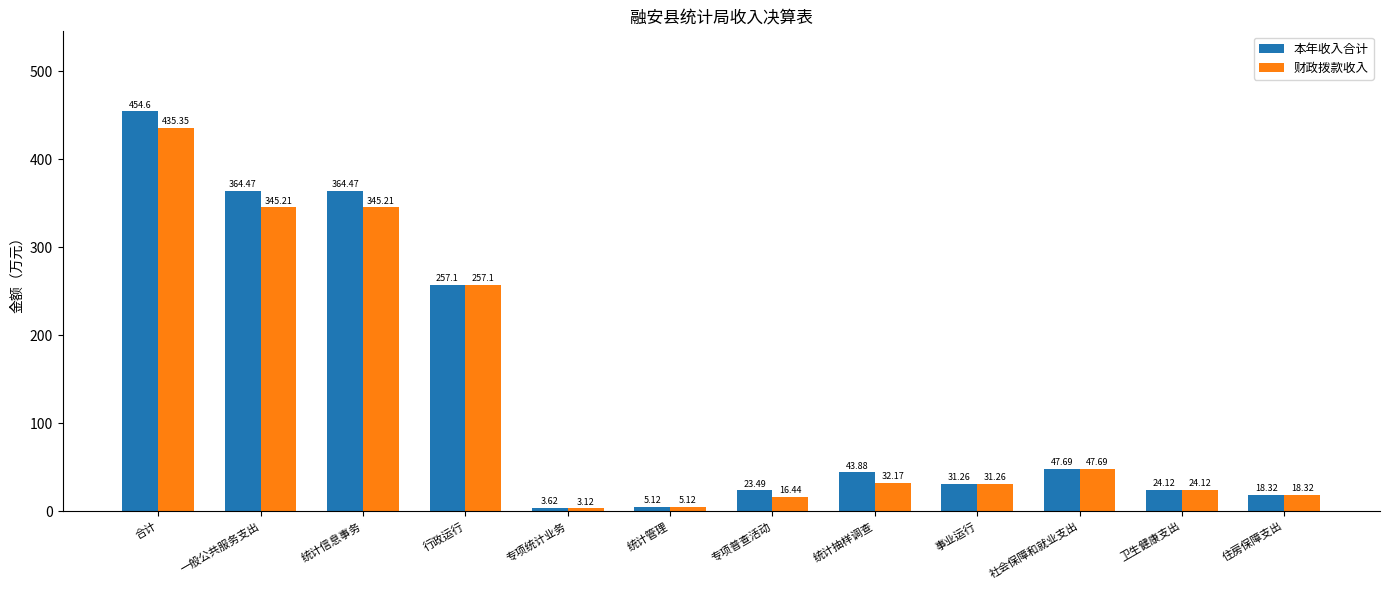

Which series changed the most between 合计 and 行政运行?

本年收入合计